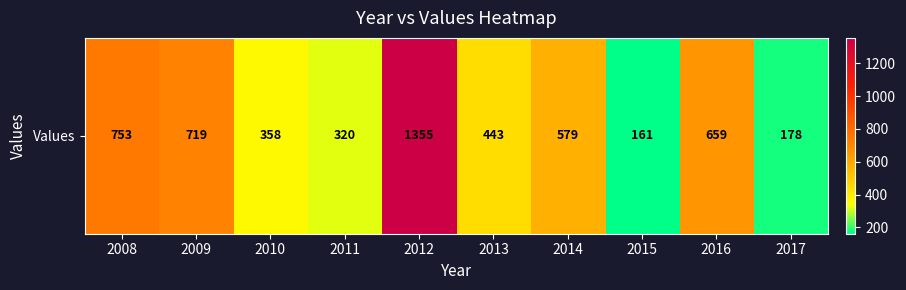

What is the difference between the second highest and second lowest values?

575